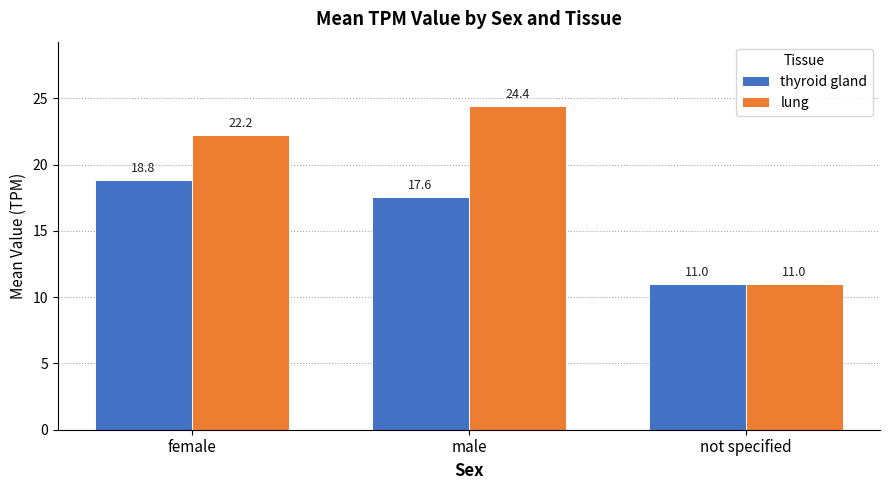

Does the chart contain stacked bars?

No